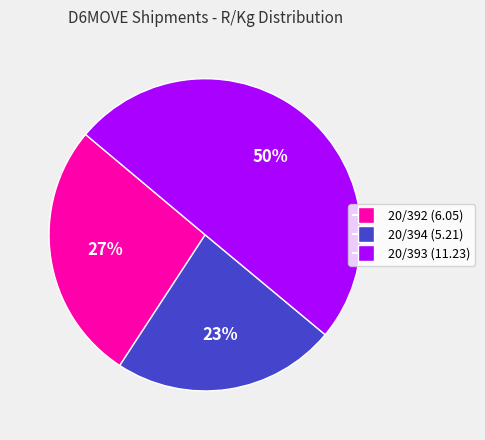

To the nearest percent, what is the average slice percentage?

33%